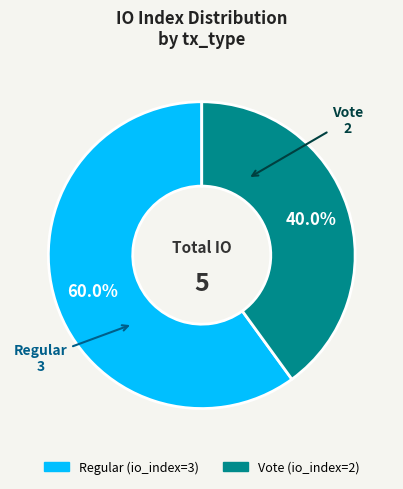

Is it true that Vote is 40% of the pie?

True